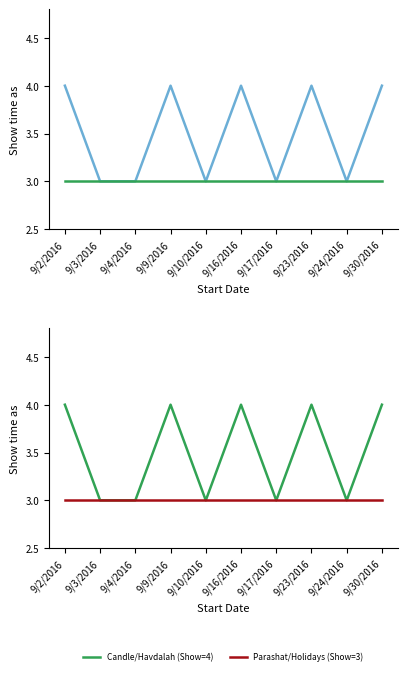

Which series changed the most between 9/9/2016 and 9/17/2016?

Timed events (Show=4)